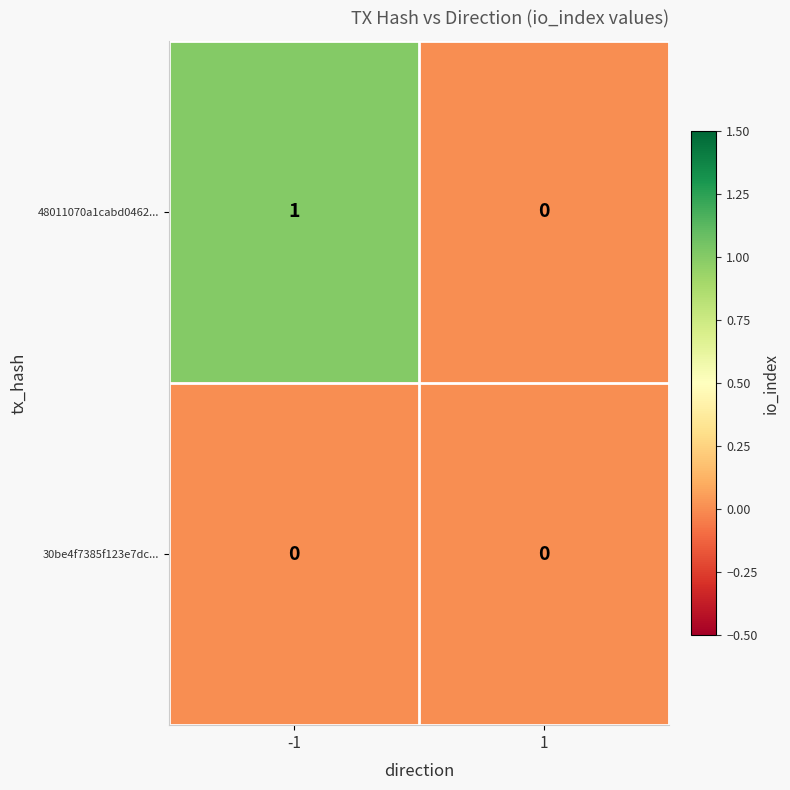

At which category is the sum across all series the highest?

-1